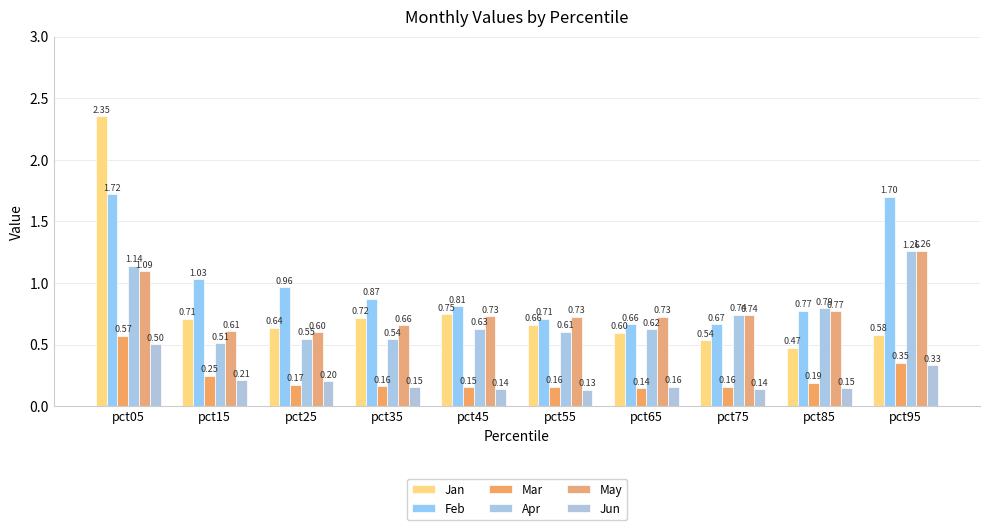

At which label does Jun reach its minimum?

pct55